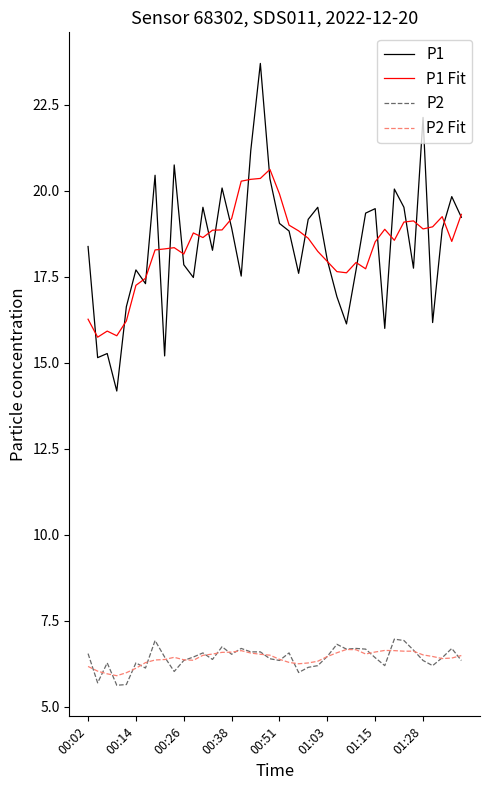

Does the chart have visible grid lines?

No